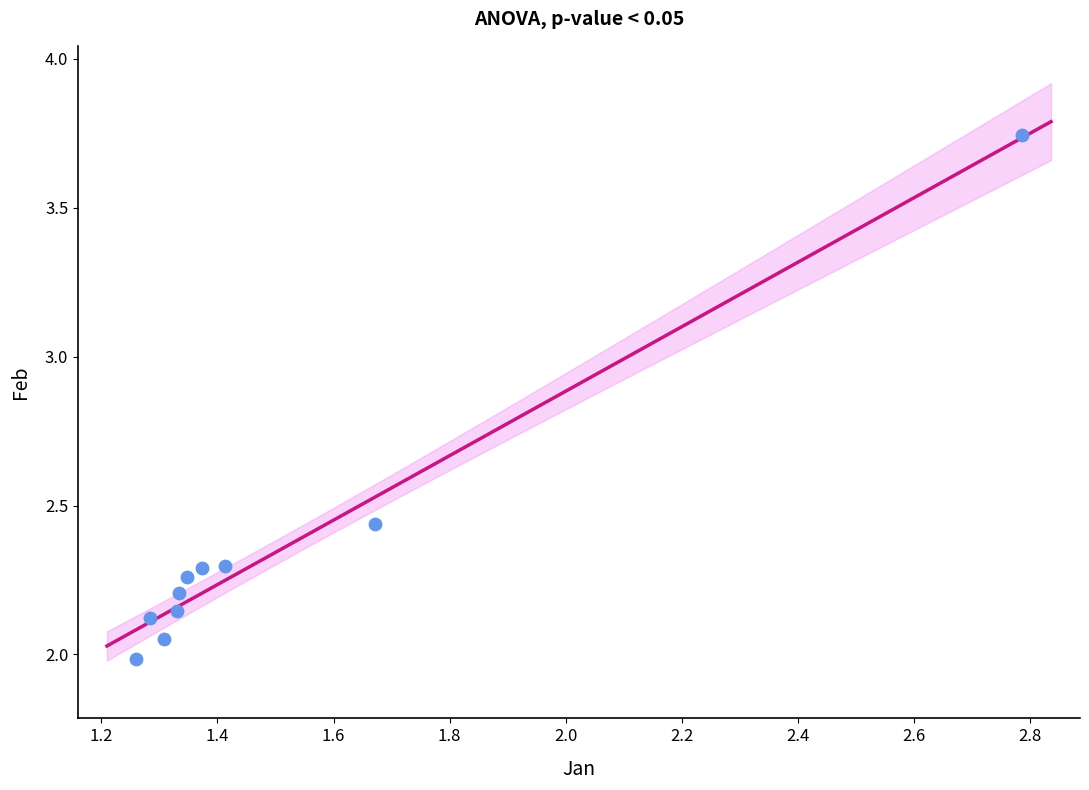

What is the range of X values (max minus min)?

1.5